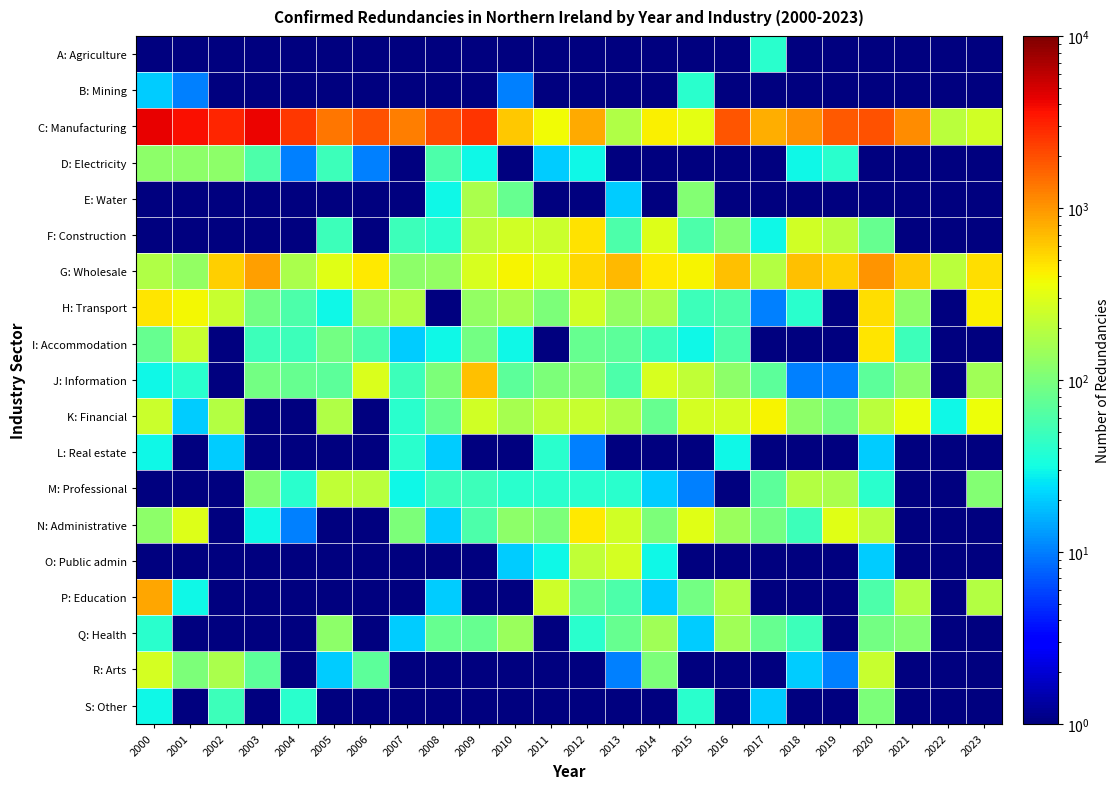

Which series has the largest range (max minus min)?

C: Manufacturing